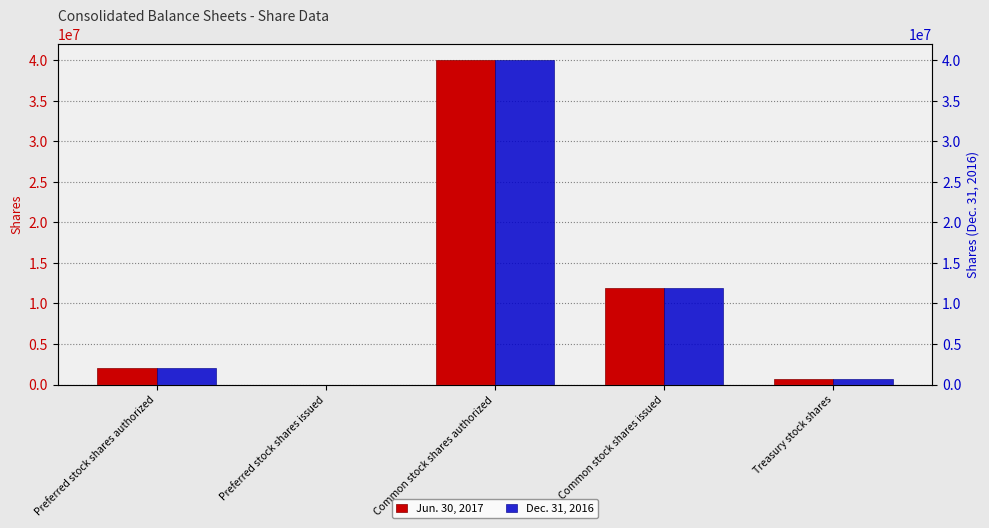

Reading left to right, what are all the values shown in this chart?

Jun. 30, 2017: 2000000	0	40000000	11931147	727346
Dec. 31, 2016: 2000000	0	40000000	11931147	742681